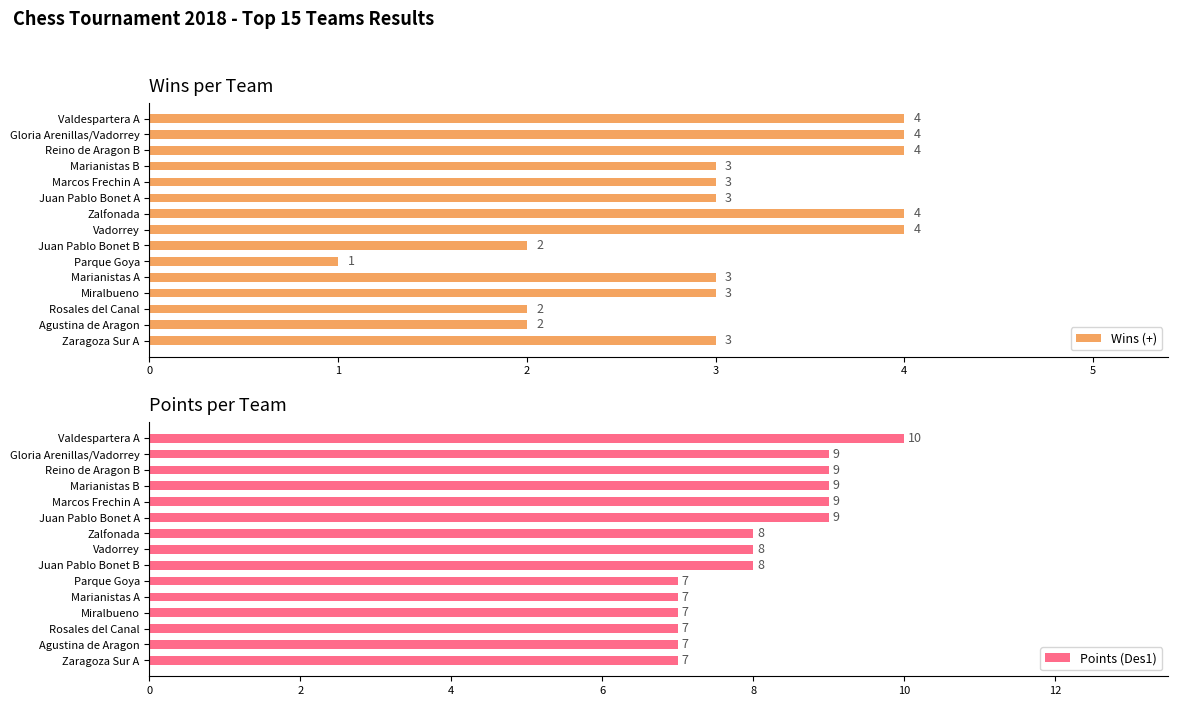

Read the Points (Des1) value at Rosales del Canal.

7